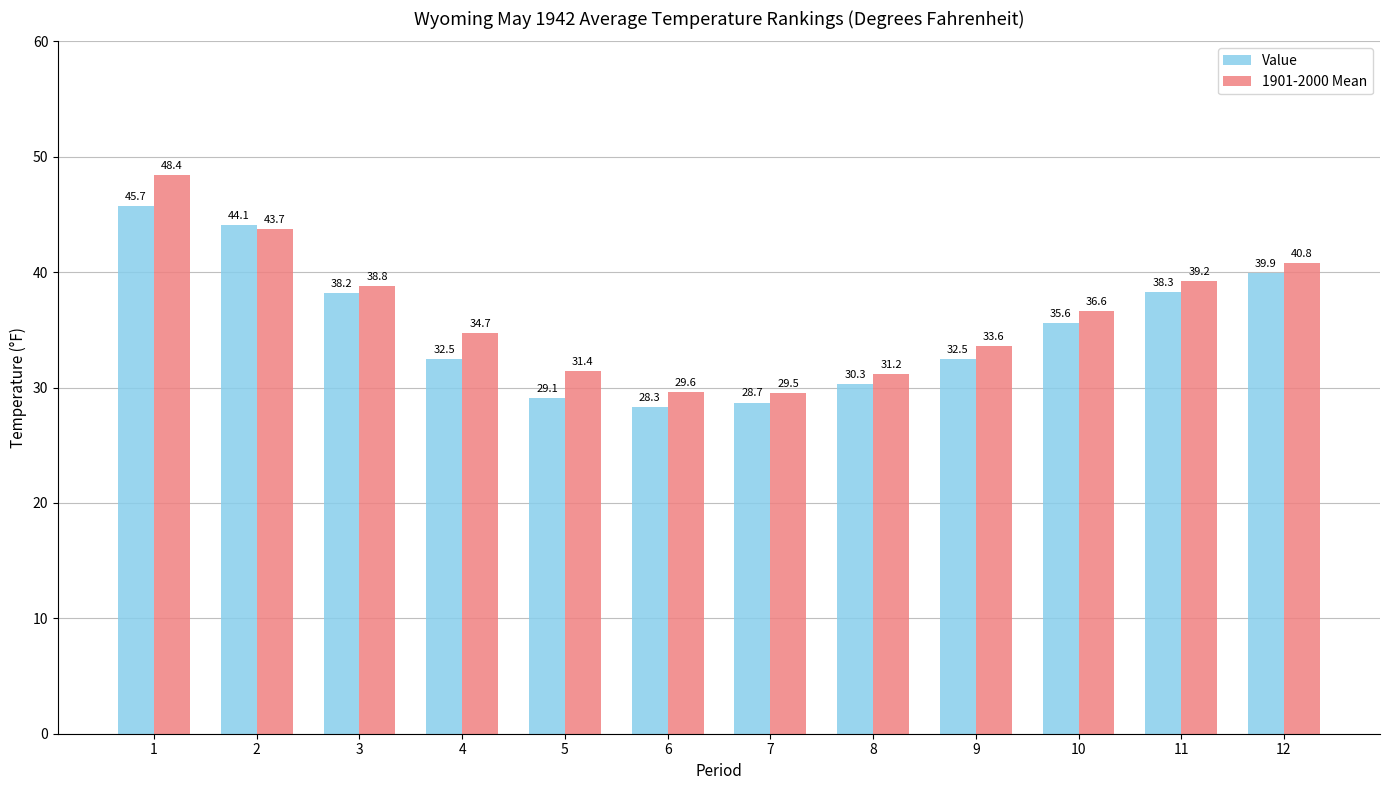

The 1901-2000 Mean series shows 31.4 at 5. True or false?

True